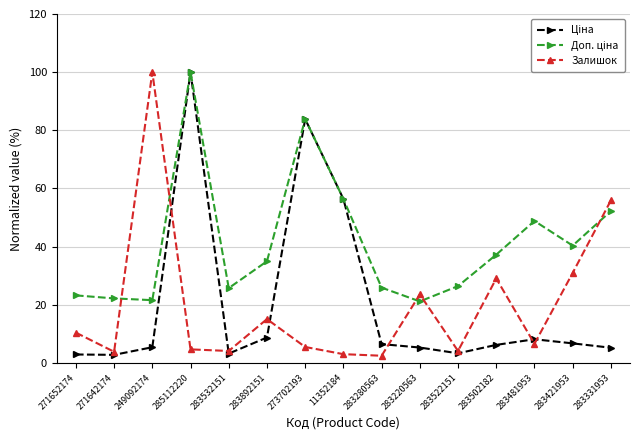

Between 271642174 and 249092174, which series saw the biggest shift?

Залишок